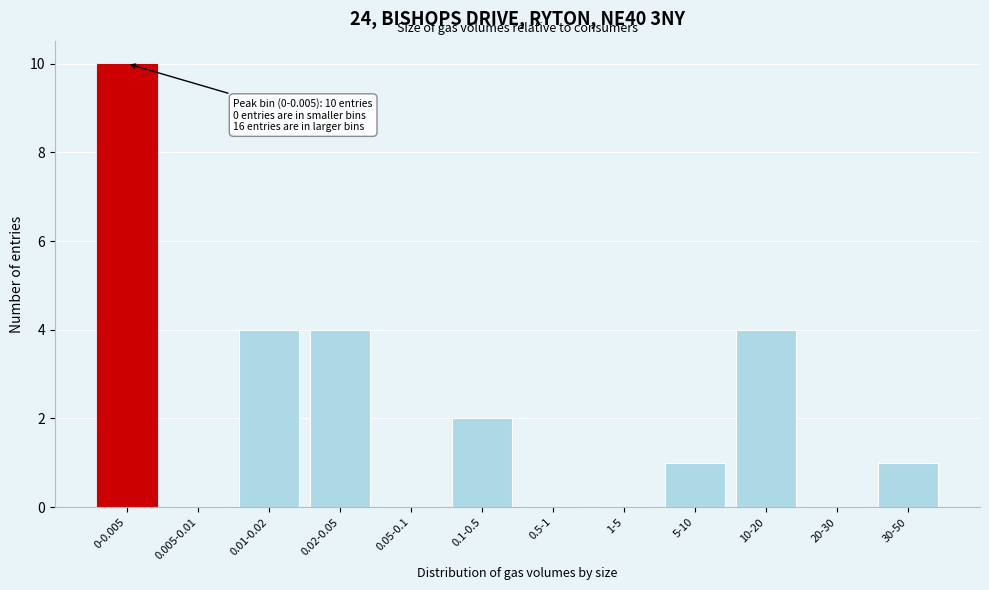

Reading left to right, transcribe all the data shown in this chart.

0-0.005=10	0.005-0.01=0	0.01-0.02=4	0.02-0.05=4	0.05-0.1=0	0.1-0.5=2	0.5-1=0	1-5=0	5-10=1	10-20=4	20-30=0	30-50=1